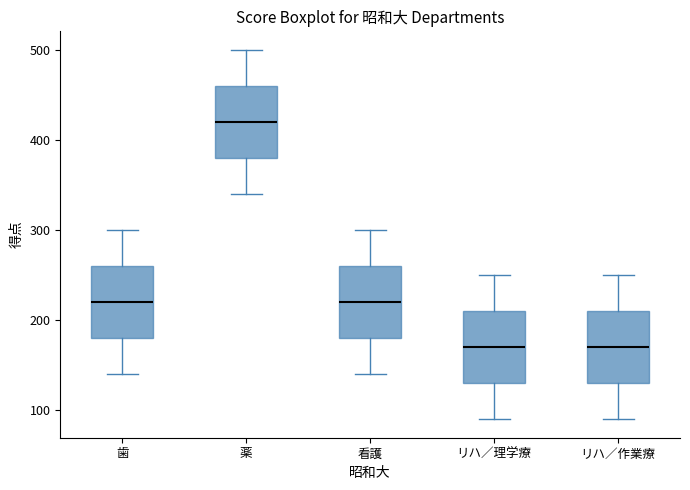

Where does the upper whisker of the box for 歯 end on the y-axis? The values are not printed on the chart, so give them approximately, as read against the axis.

300